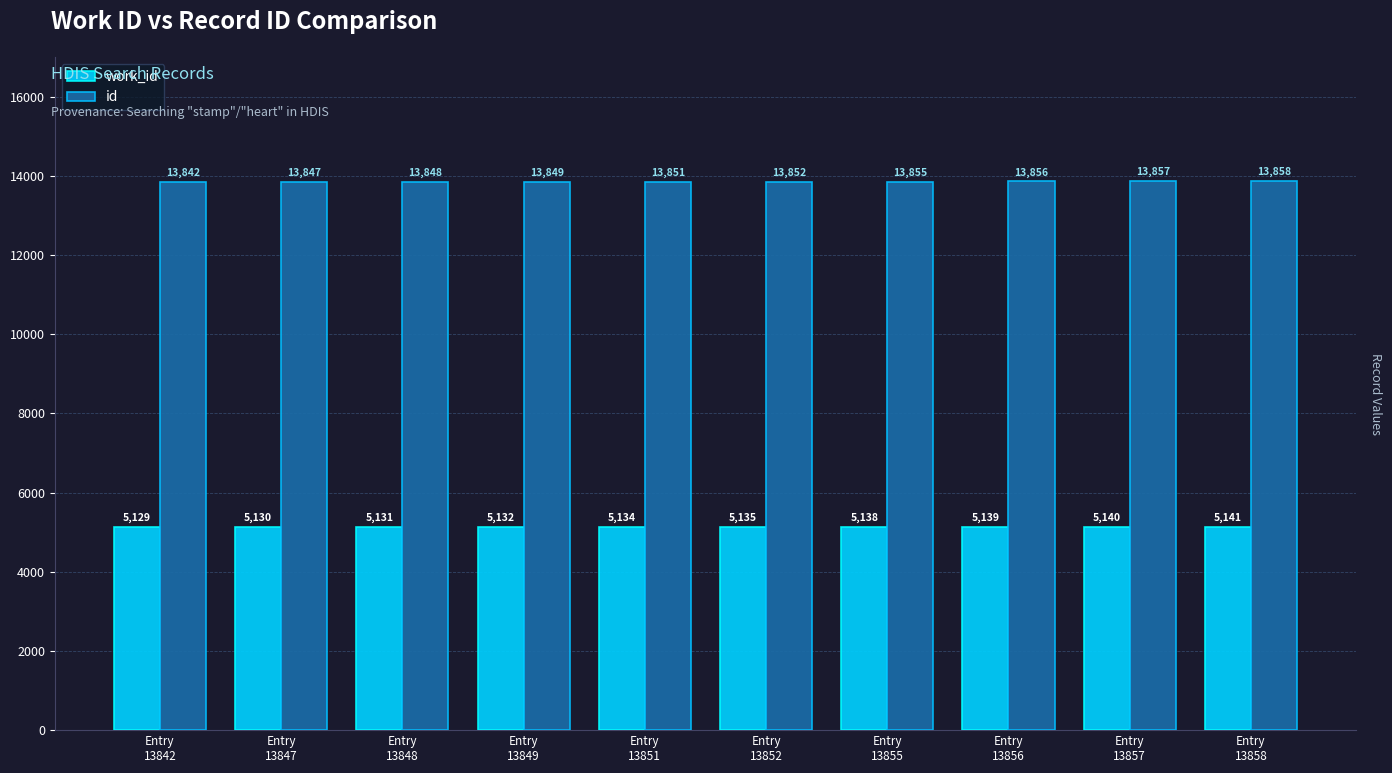

List the series in order of their overall mean, highest first.

id, work_id